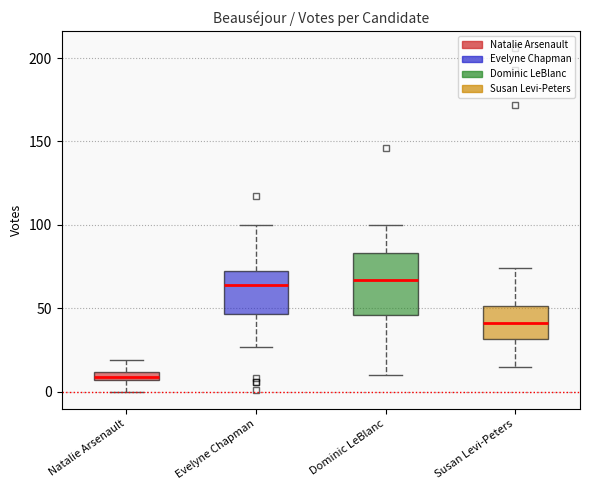

Where is the upper edge of the box for Natalie Arsenault on the y-axis? The values are not printed on the chart, so give them approximately, as read against the axis.

10